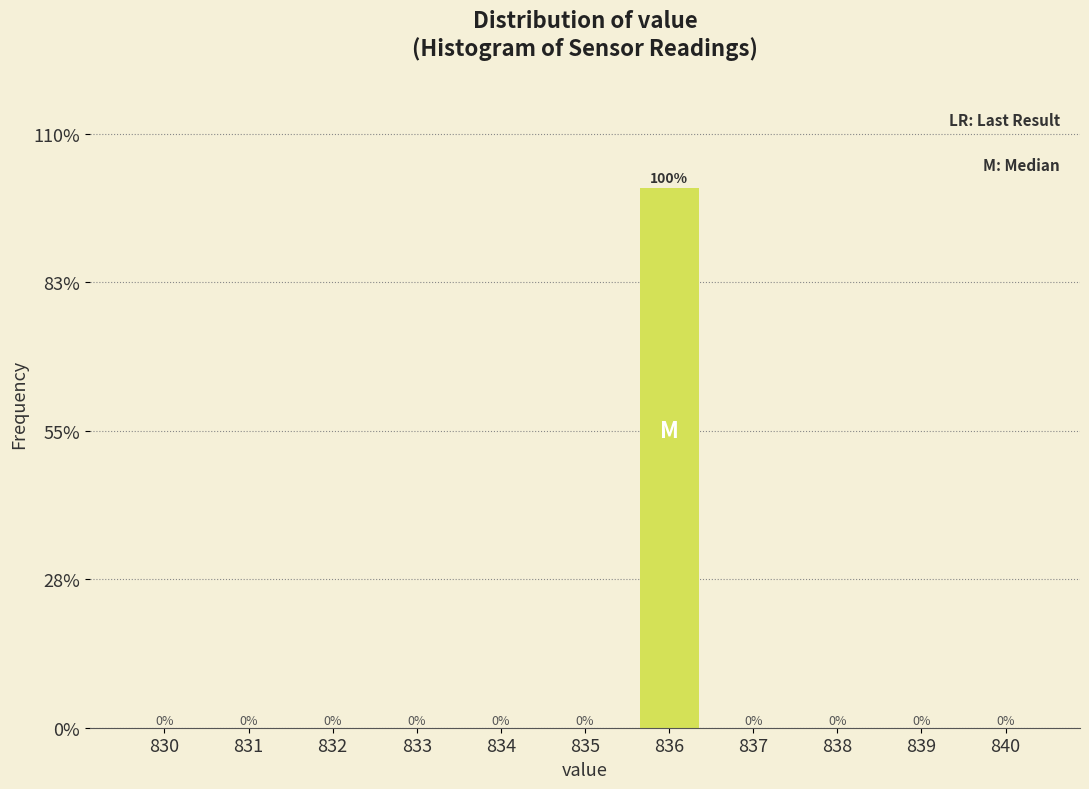

Reading right to left, list all the values displayed in this chart.

840=0	839=0	838=0	837=0	836=100	835=0	834=0	833=0	832=0	831=0	830=0